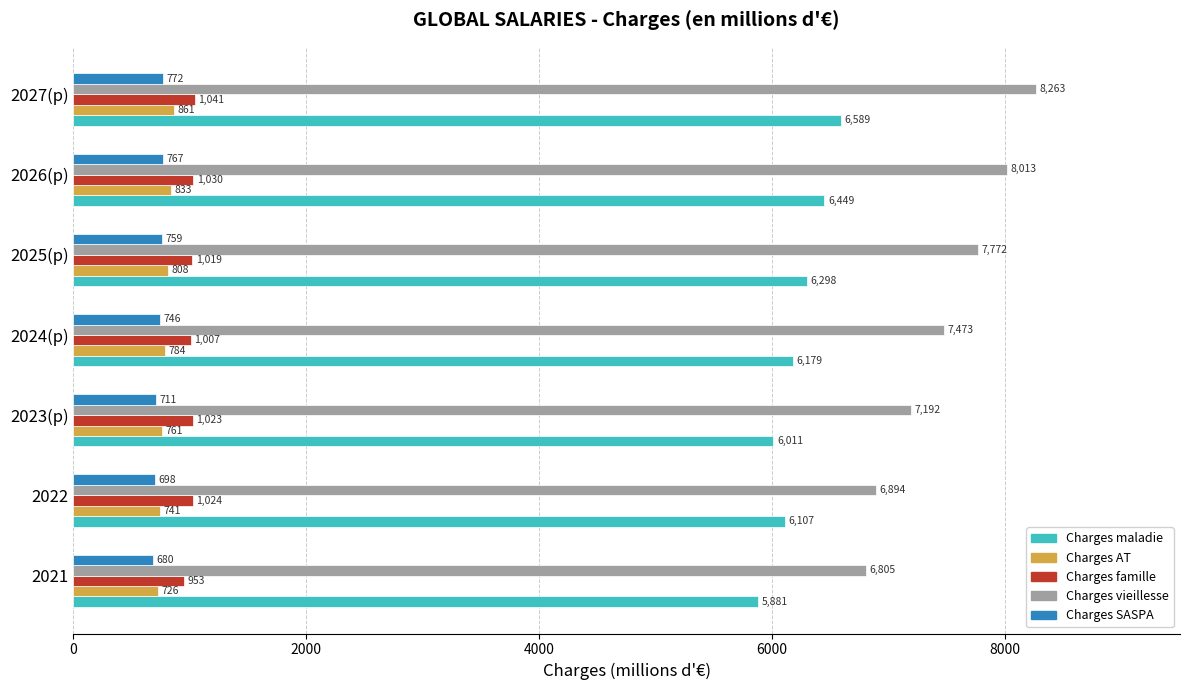

What is the approximate value of Charges SASPA at 2021?

679.9